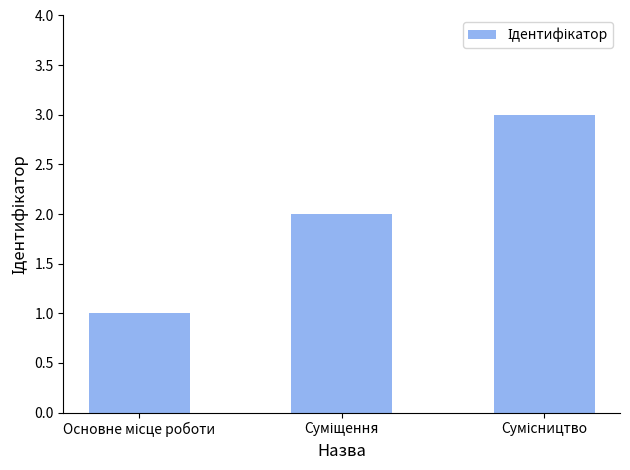

What is the average value?

2